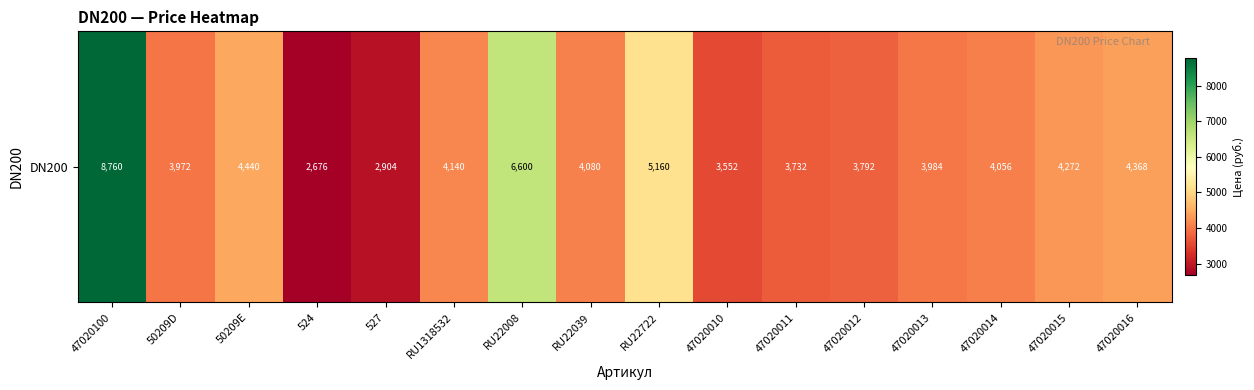

Read the value at 47020016, to the nearest 50.

4350